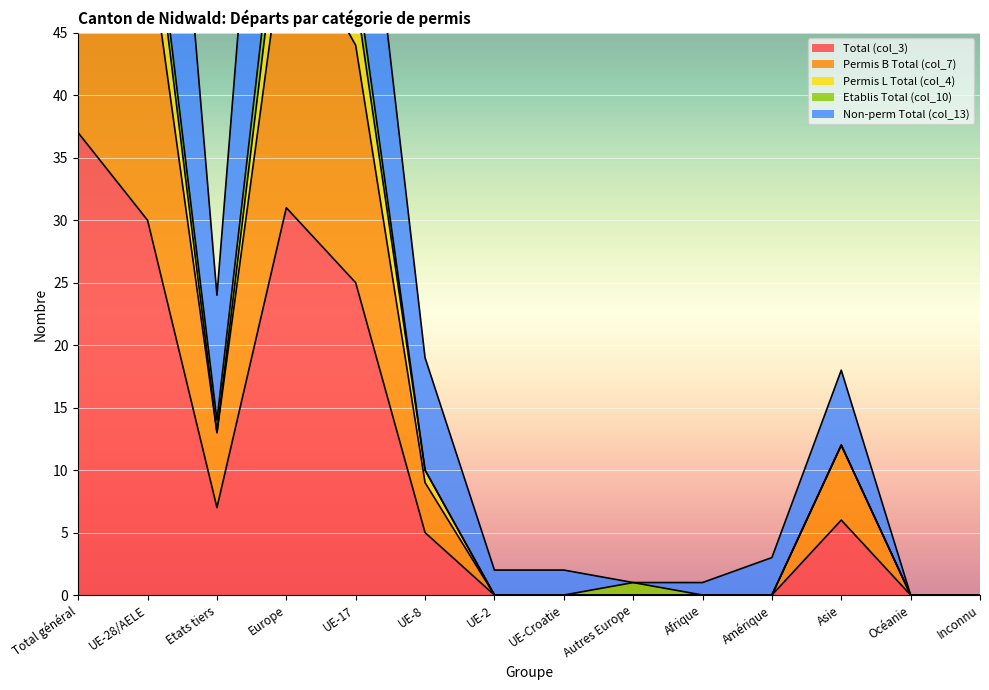

Is it true that Total (col_3) equals 5 at UE-8?

True